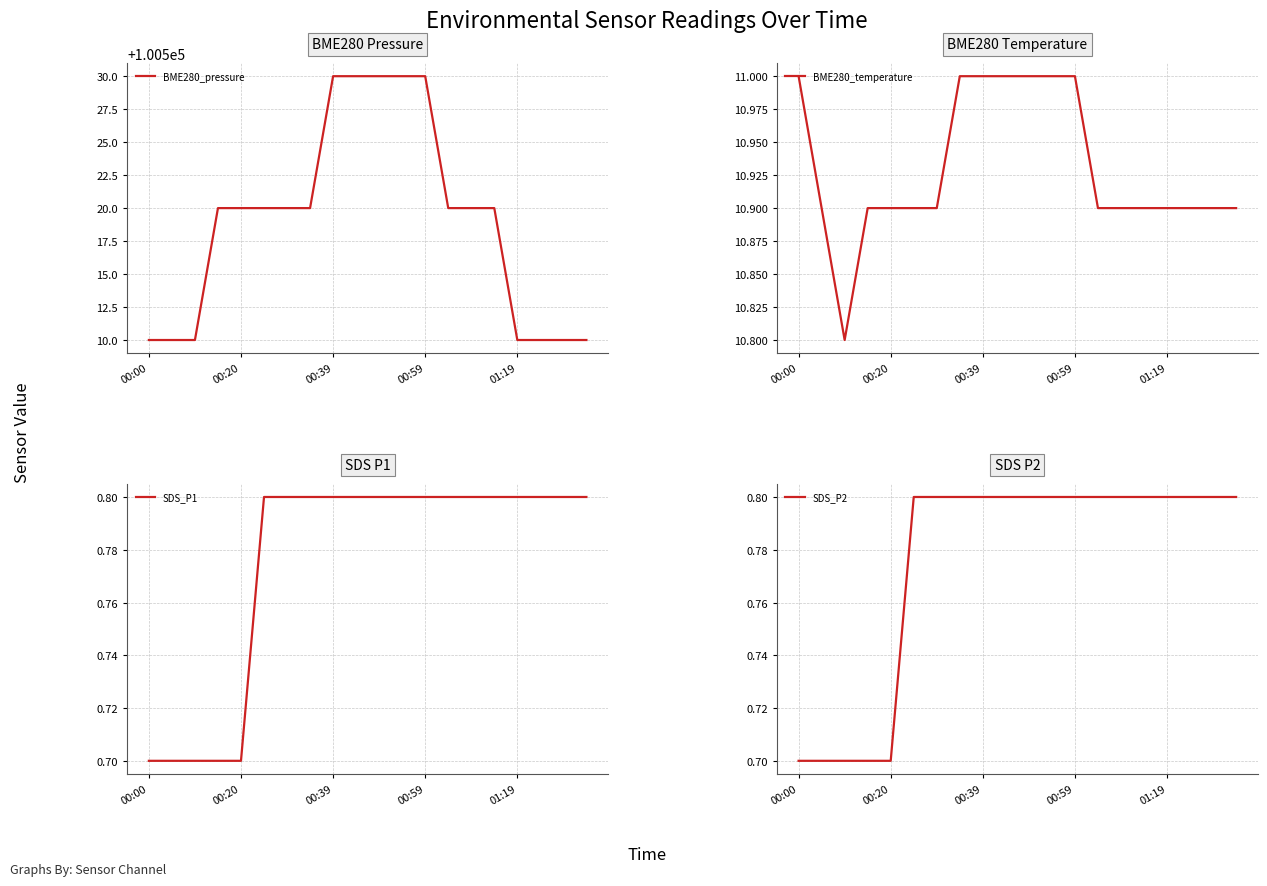

What is the lowest value of the BME280_pressure series?

100510